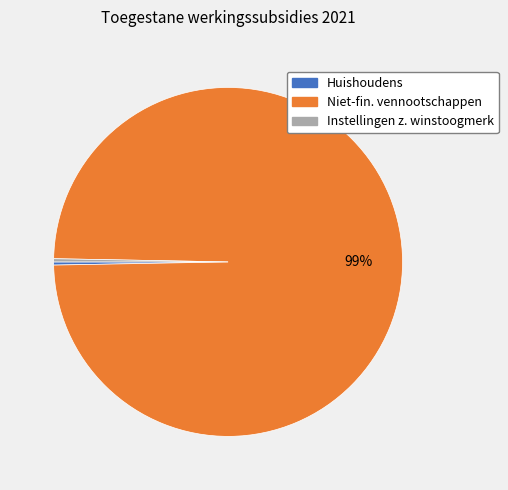

Count the number of slices in the pie.

3